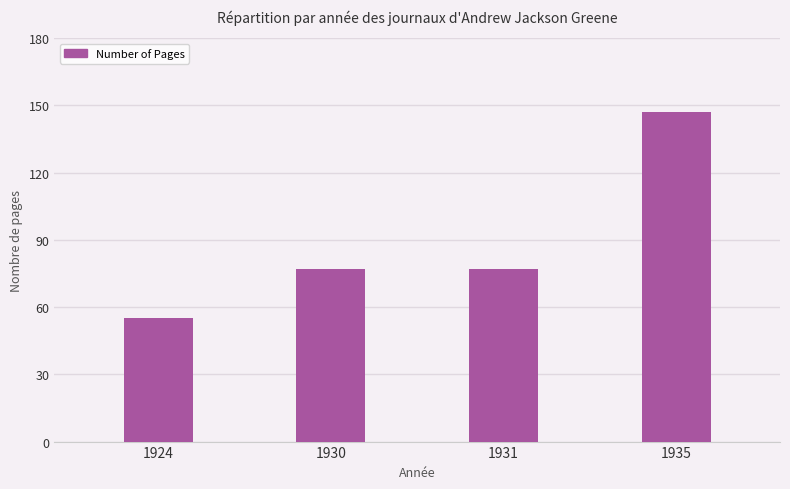

Read the value at 1930.

77